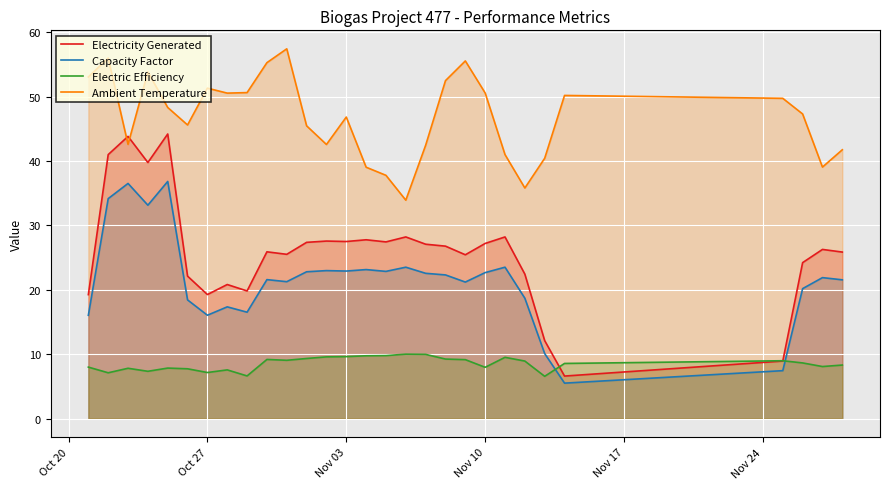

Count the number of data series in this chart.

4